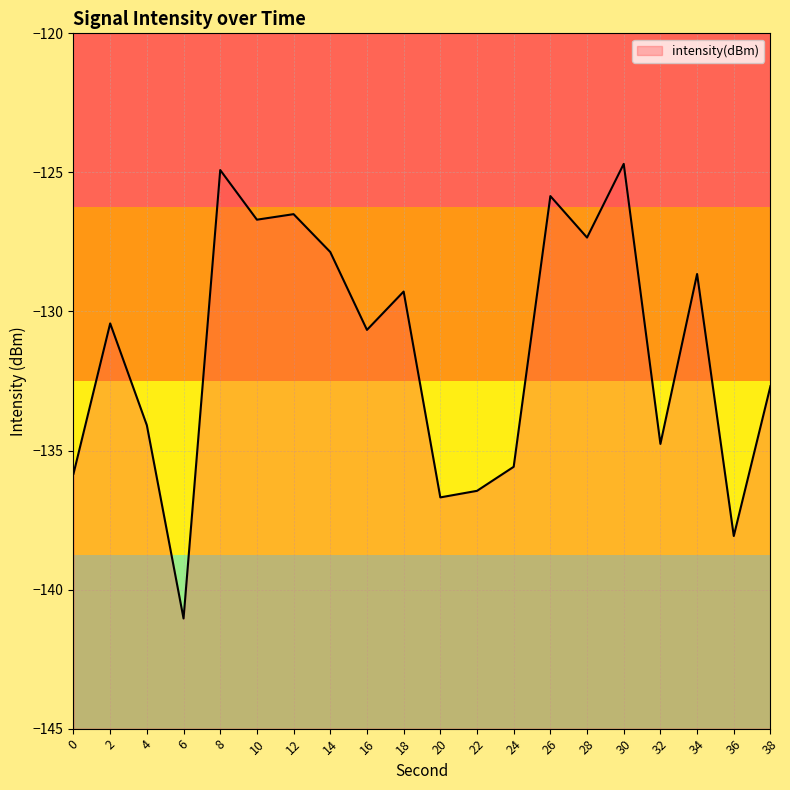

How many data points are less than -130?

11